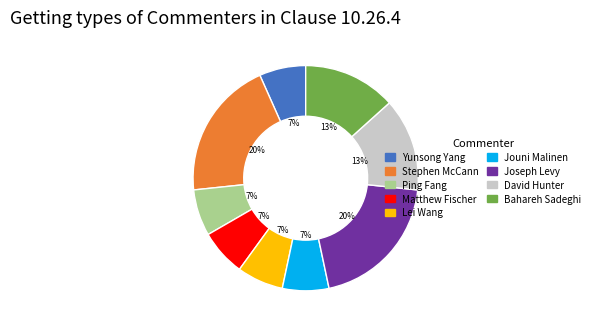

Combined, do Lei Wang and Yunsong Yang account for over 50%?

No